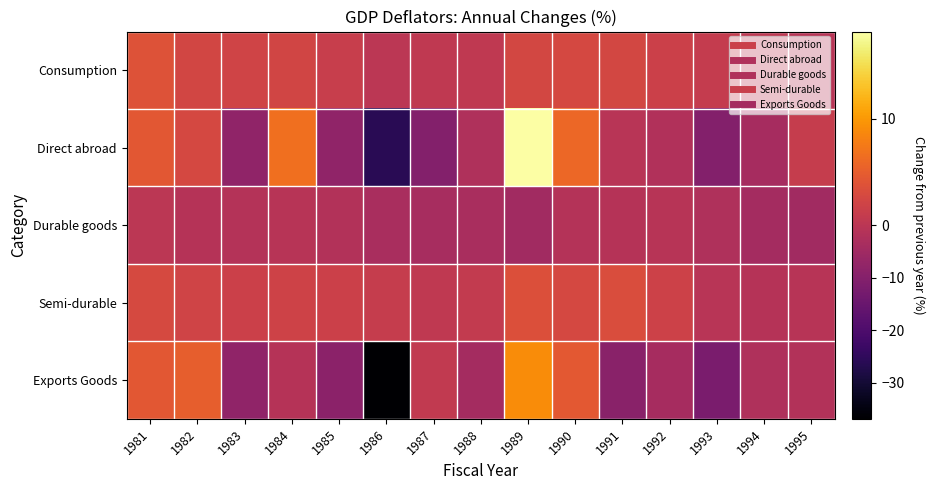

How many distinct data groups are displayed?

5